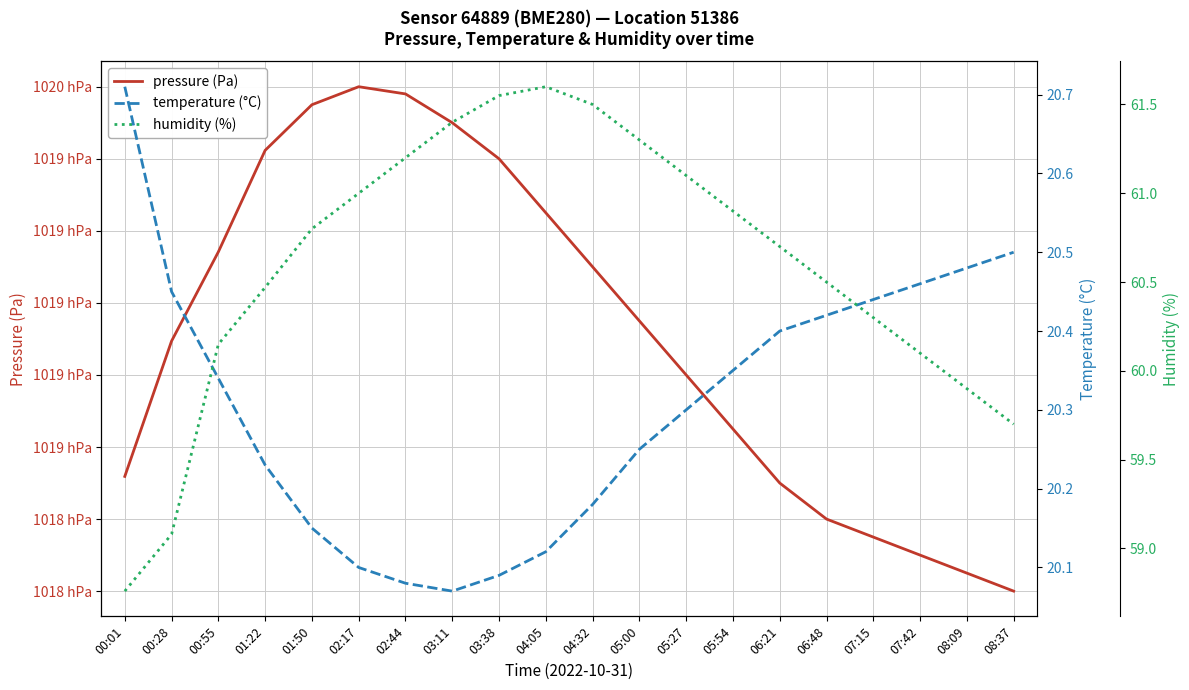

What are all the series names shown in the legend?

pressure (Pa), temperature (°C), humidity (%)